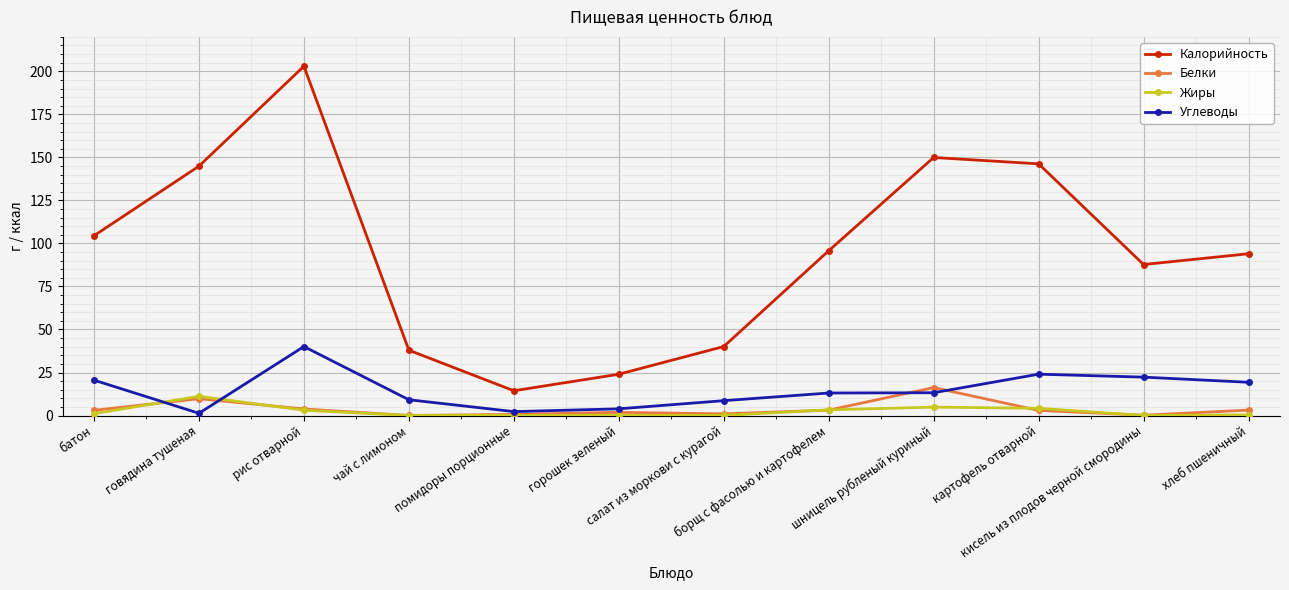

Which series has the largest total across all categories?

Калорийность